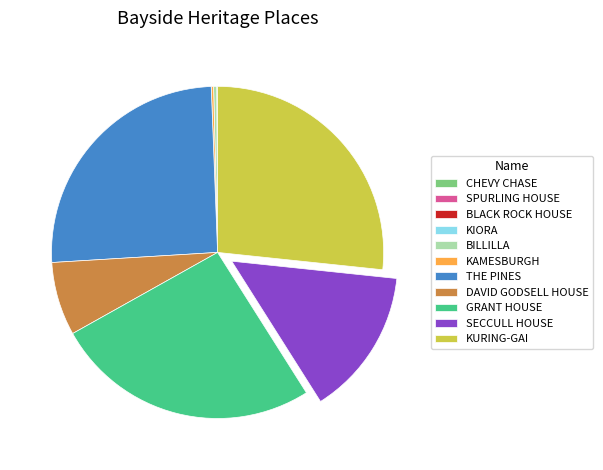

Is the sum of THE PINES and KURING-GAI greater than half?

Yes